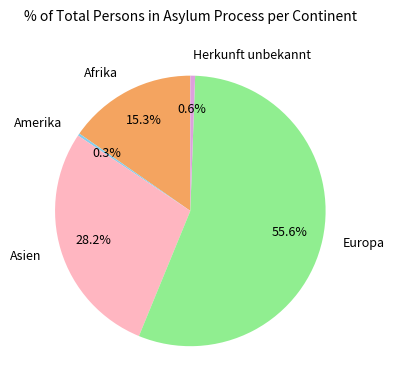

How much of the chart is everything except Amerika?

99.7%